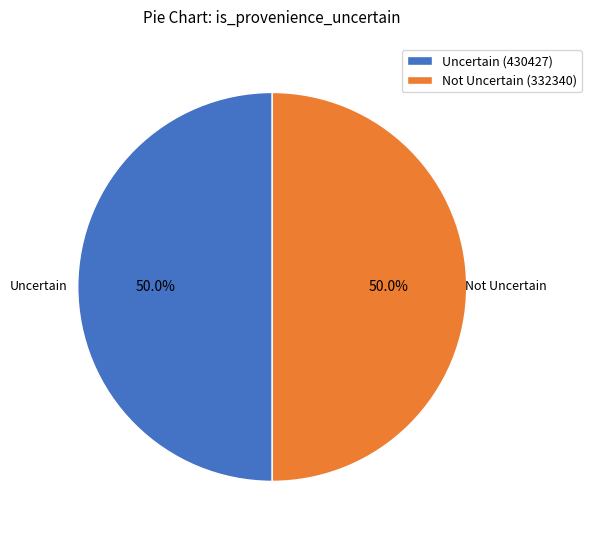

What is the ratio of the value at Uncertain (430427) to the value at Not Uncertain (332340)?

1.0